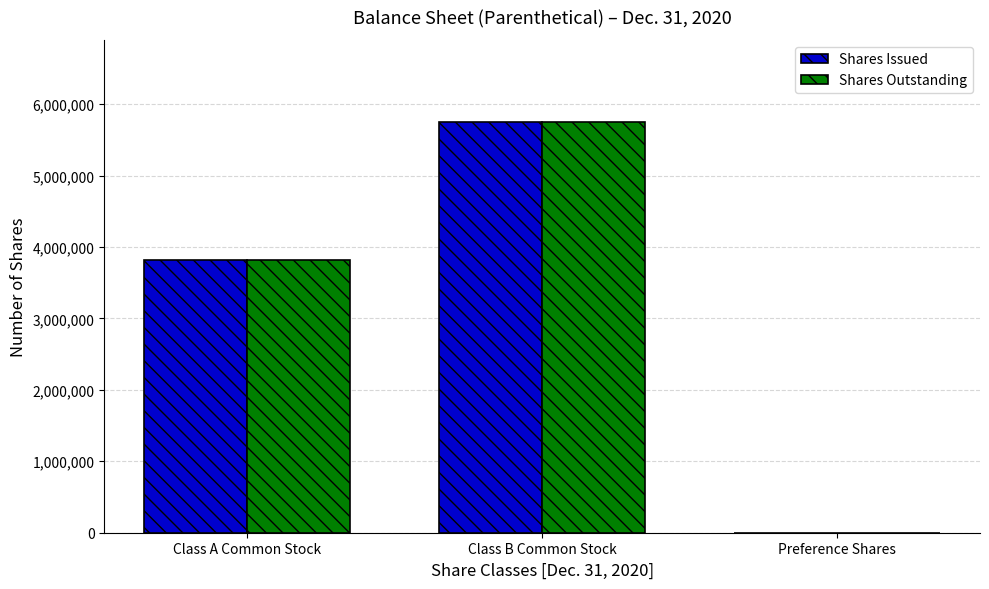

At which label is Shares Outstanding closest to 2875000?

Class A Common Stock